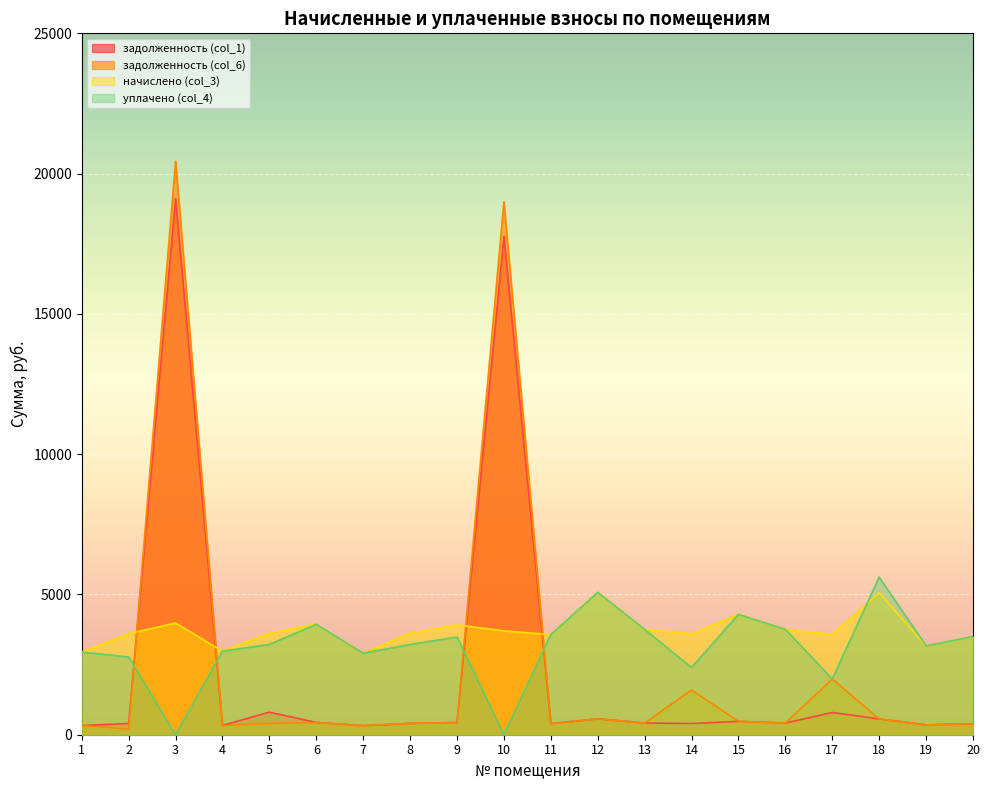

Where does the задолженность (col_1) series first go above 417?

3